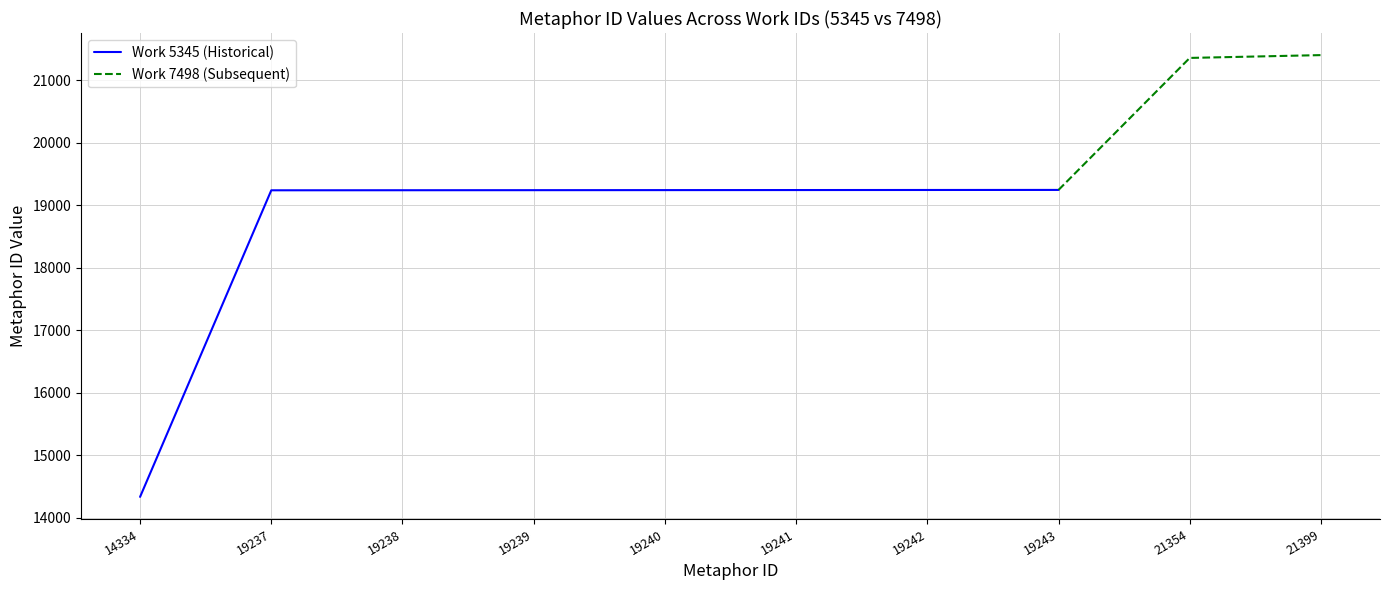

List the labels in order of value, smallest first.

14334, 19237, 19238, 19239, 19240, 19241, 19242, 19243, 21354, 21399